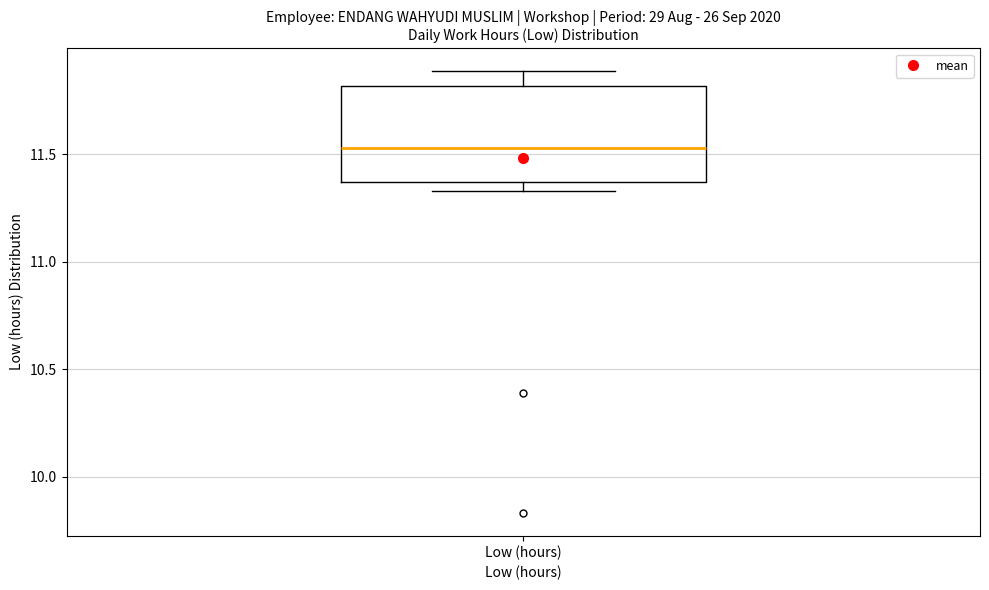

Read this box plot against the y-axis: the position of the median line, the range covered by the box, and the ends of both whiskers. The values are not printed on the chart, so give them approximately, as read against the axis.

median 11.55, box 11.35 to 11.80, whiskers 11.35 (just below the box's lower edge) to 11.90